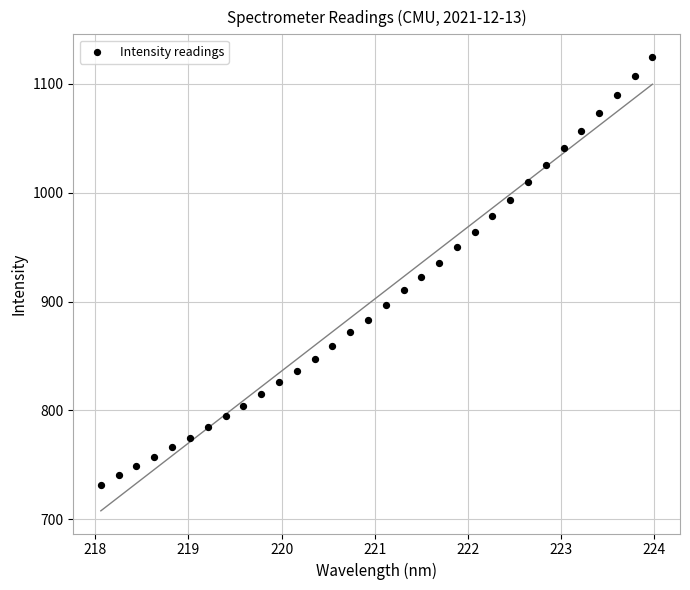

What is the range of Y values (max minus min)?

393.2